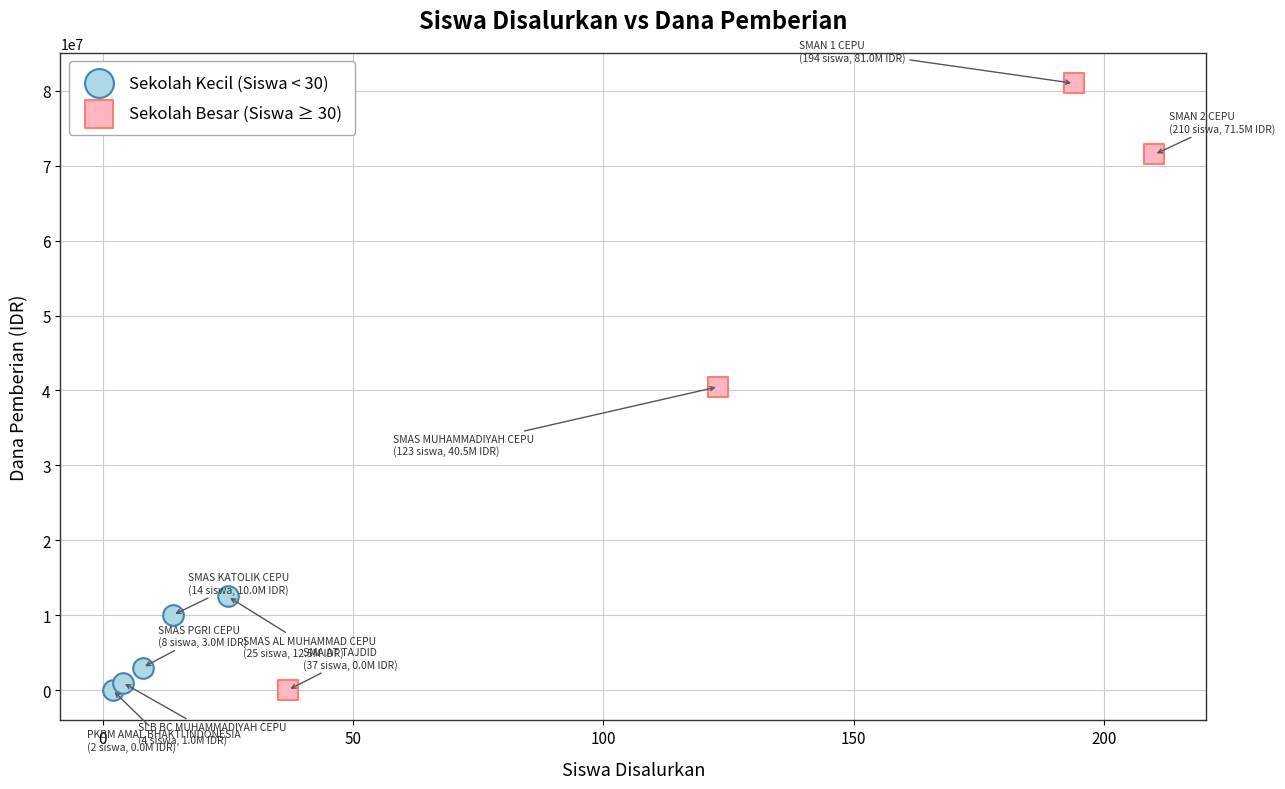

Which series reaches the maximum Y coordinate?

Sekolah Besar (Siswa ≥ 30)